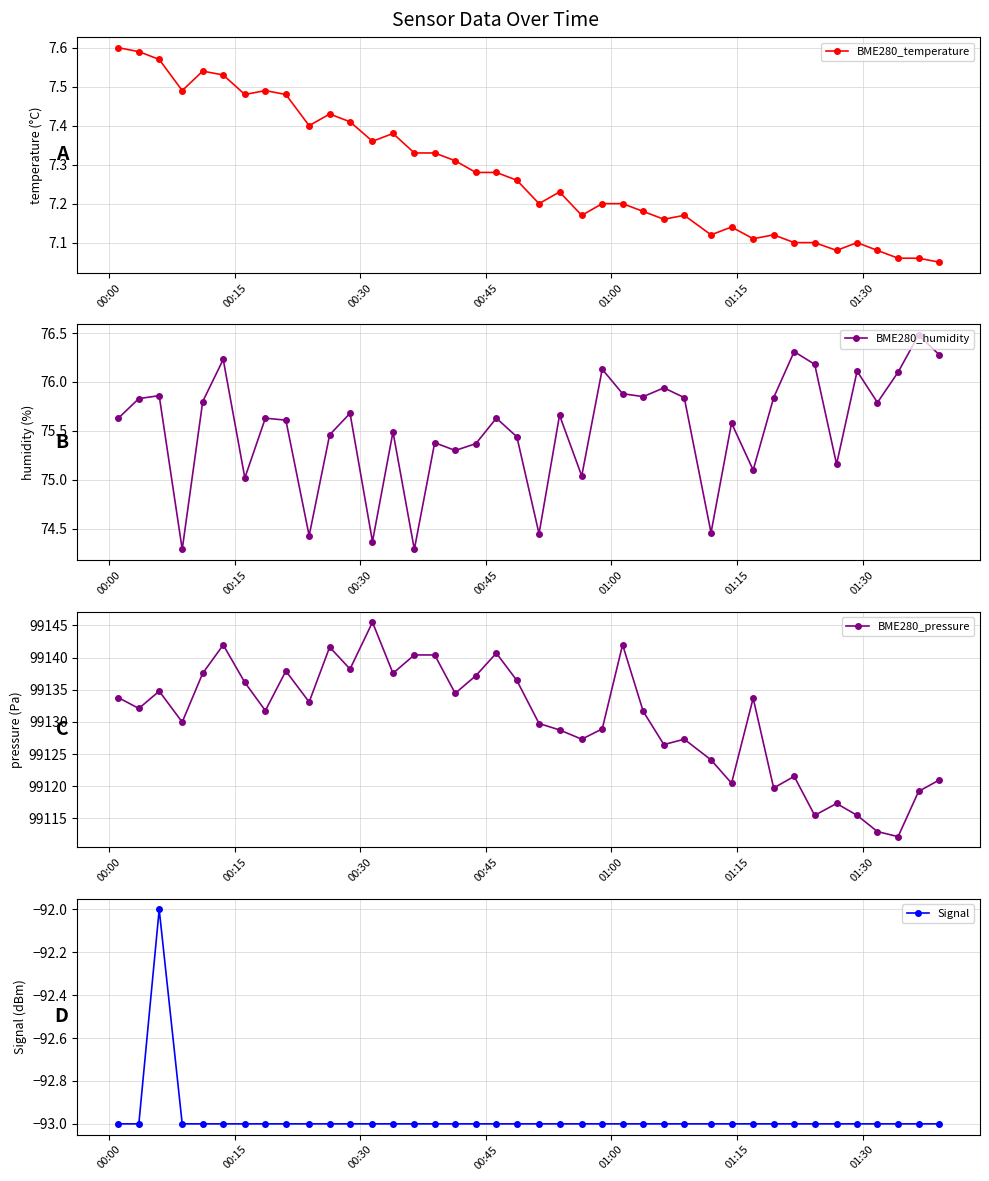

How many values in the BME280_humidity series exceed 75?

34